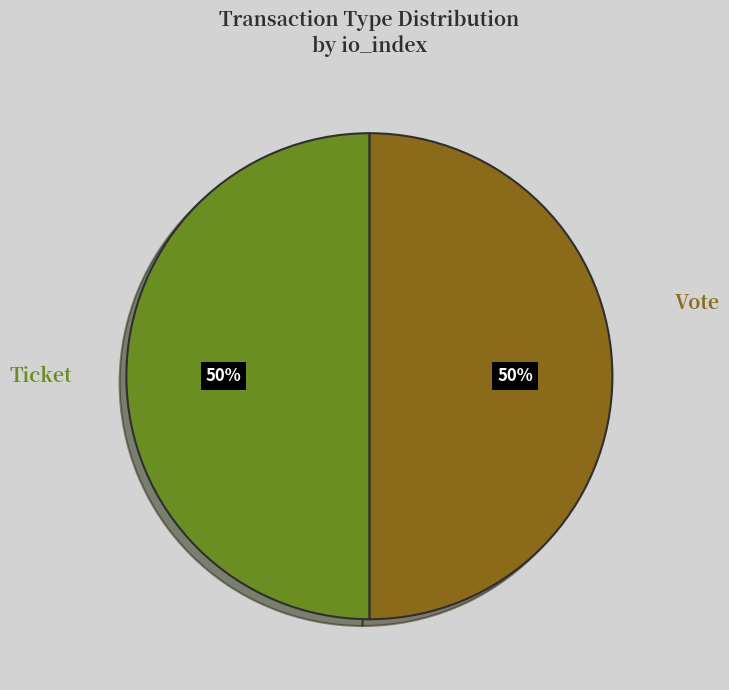

How many slices are in this pie chart?

2